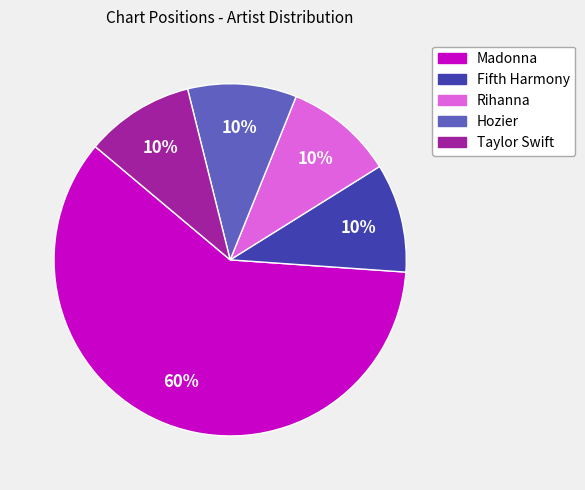

Does any single category account for the majority?

Yes